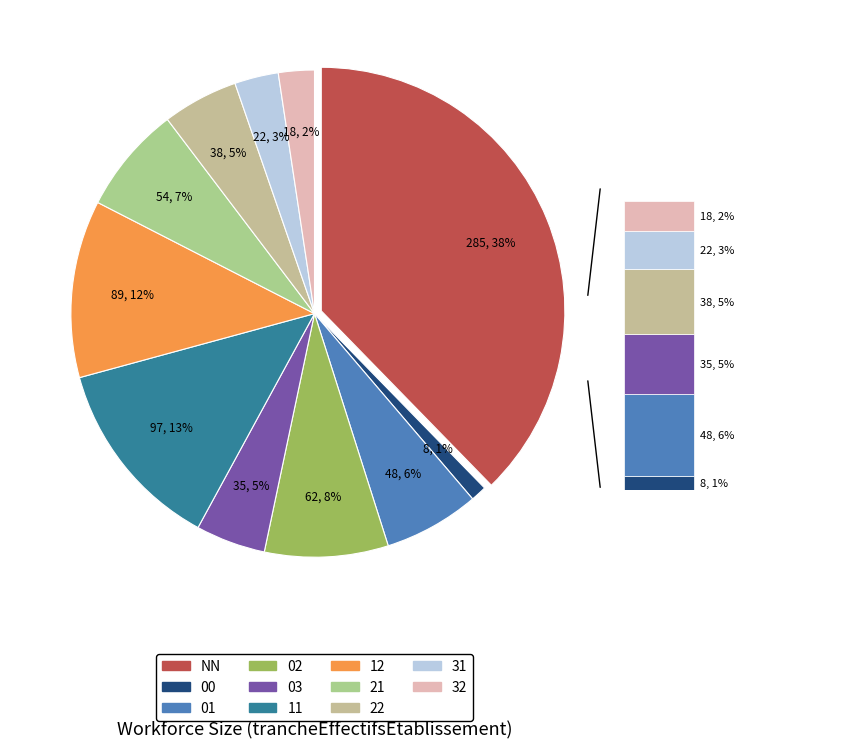

Count the number of slices in the pie.

11